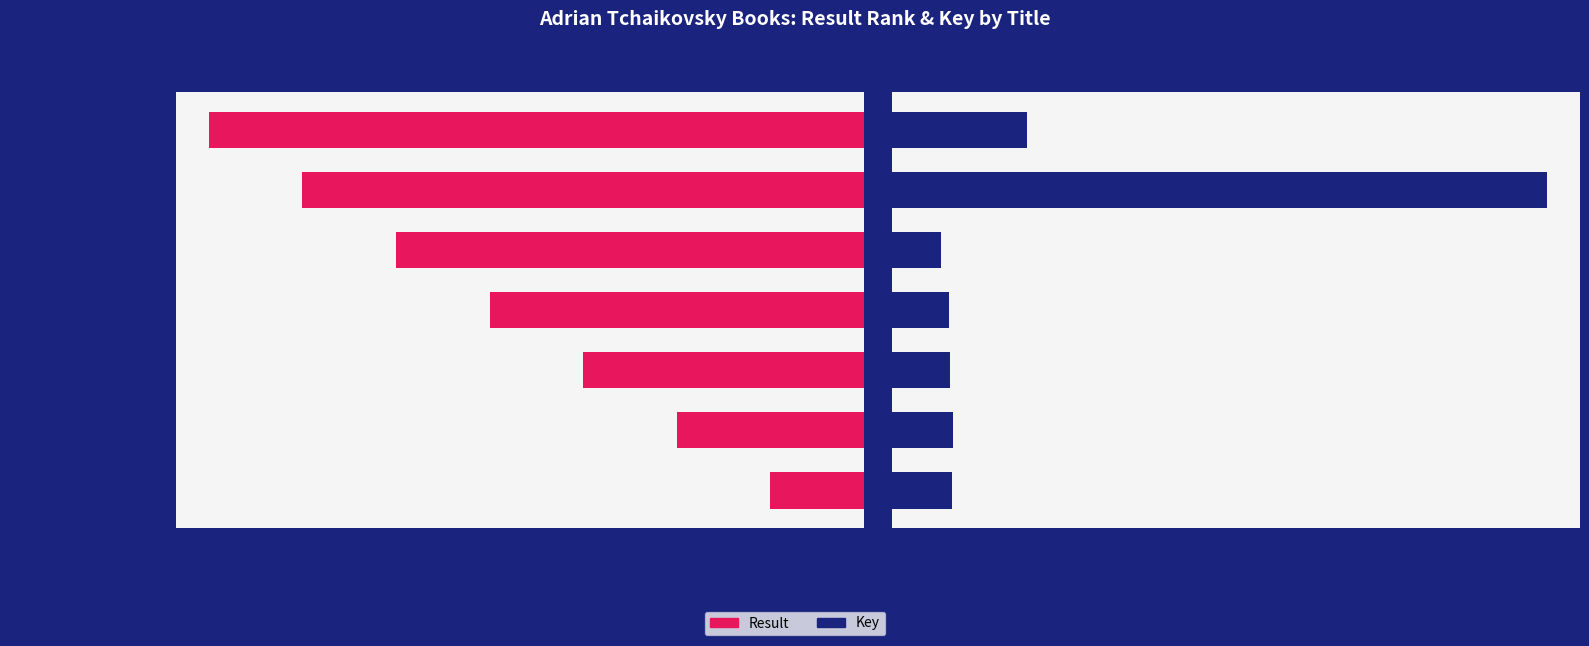

What is the smallest value displayed?

1.0